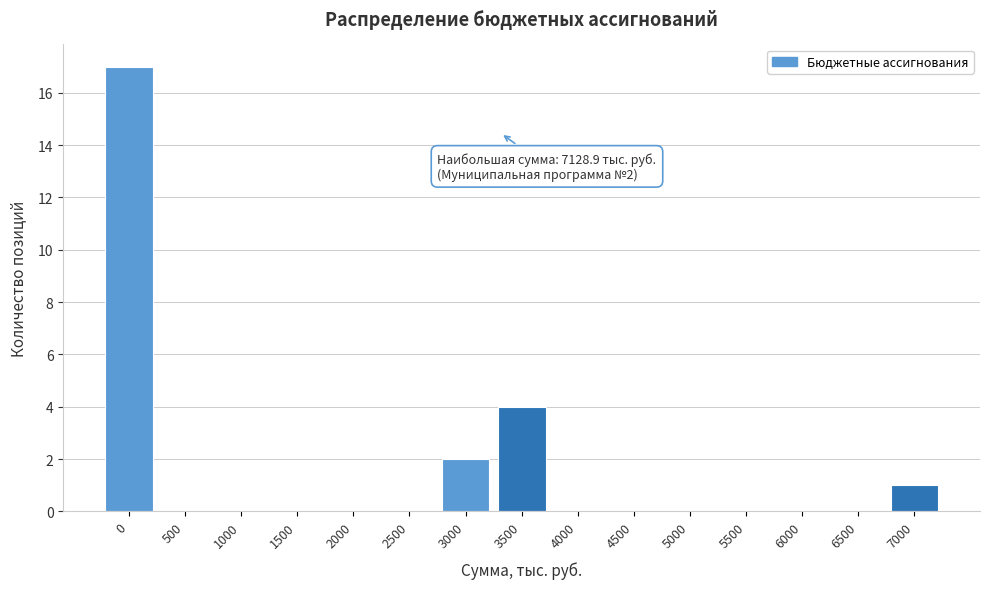

Reading left to right, extract all data points from this chart.

0=17	500=0	1000=0	1500=0	2000=0	2500=0	3000=2	3500=4	4000=0	4500=0	5000=0	5500=0	6000=0	6500=0	7000=1